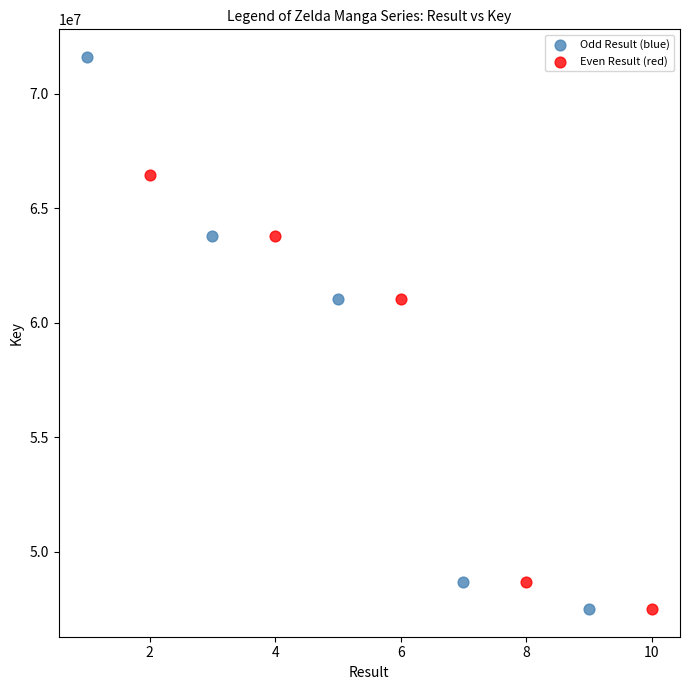

Which series has the widest spread of Y values?

Odd Result (blue)